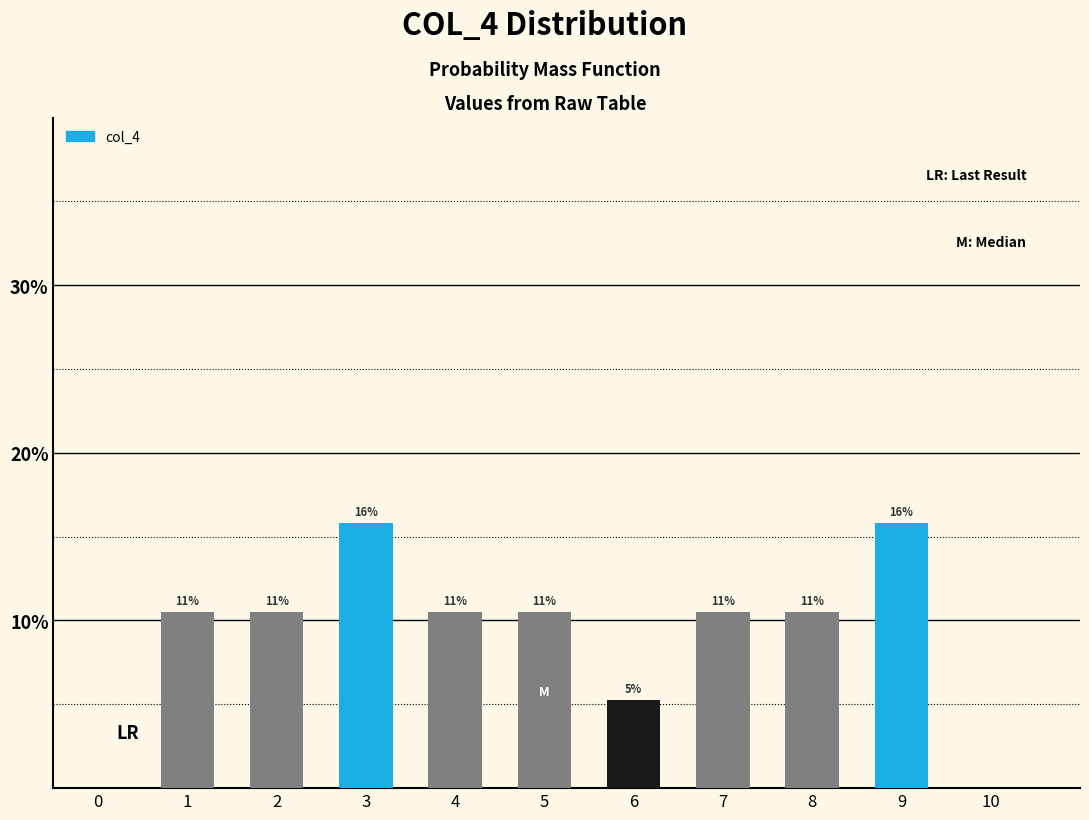

Are the bars horizontal?

No